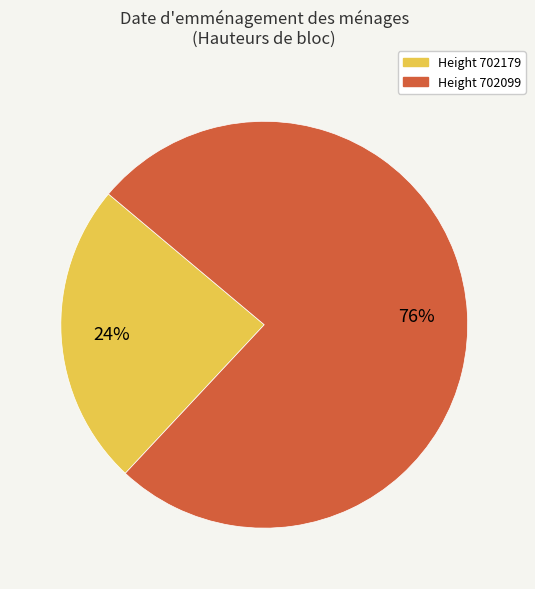

Is there any slice that represents more than half of the pie?

Yes